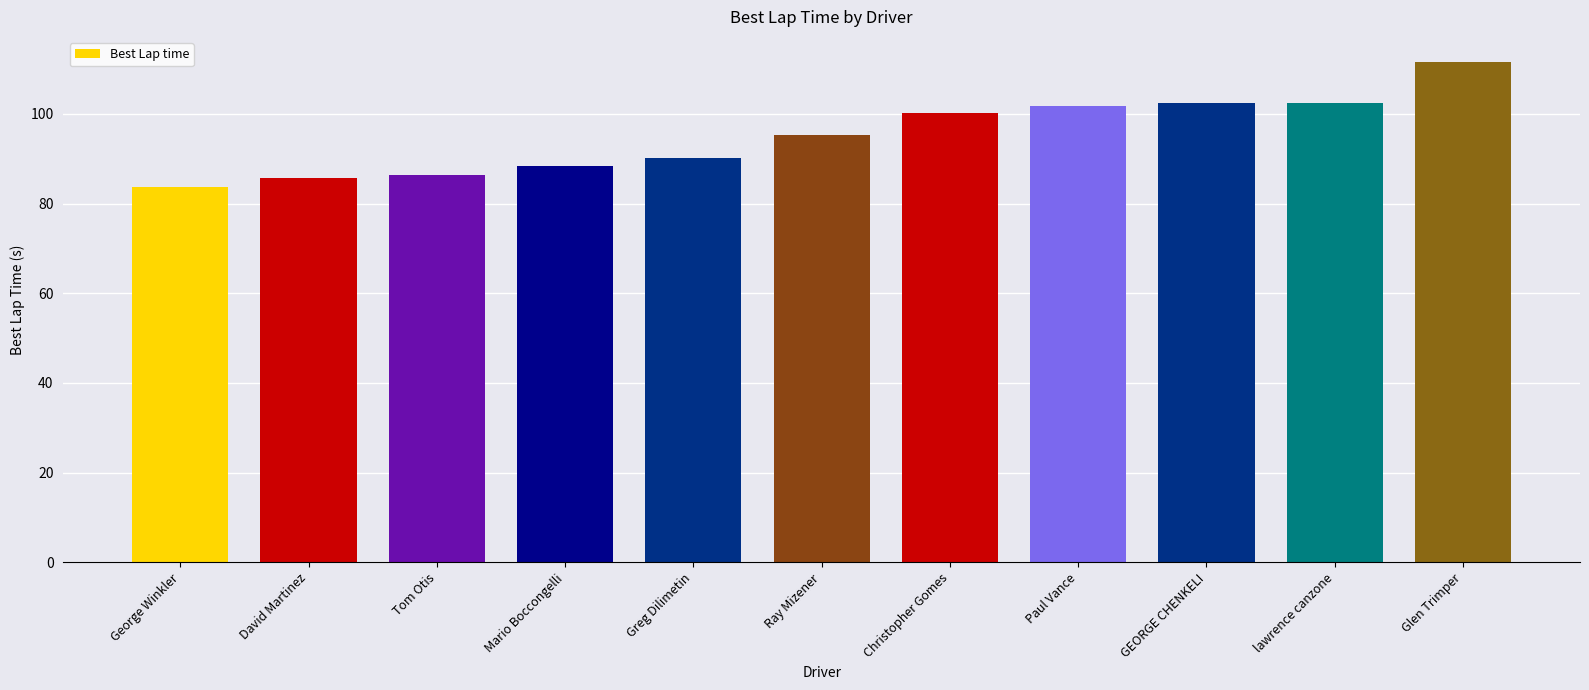

Where is the data nearest to the value 97?

Ray Mizener